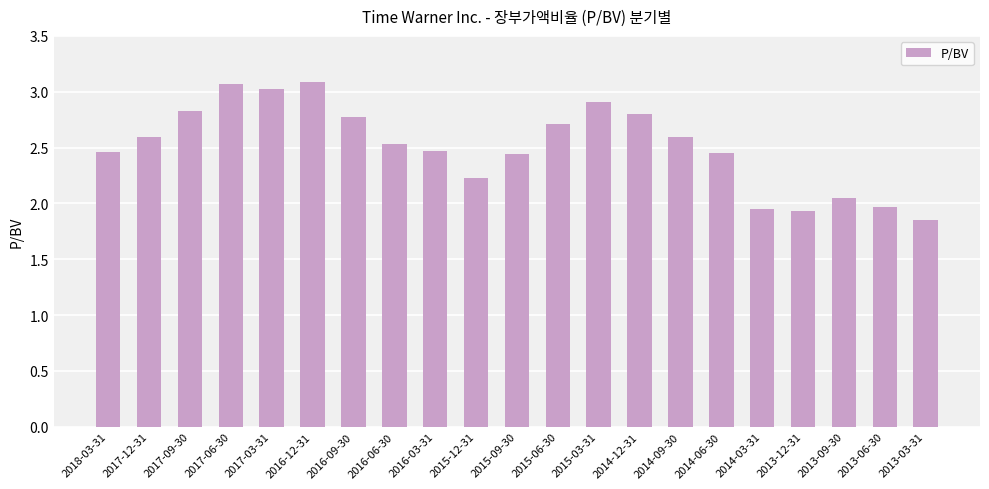

True or false: the data shows 1.9 at 2013-03-31.

True